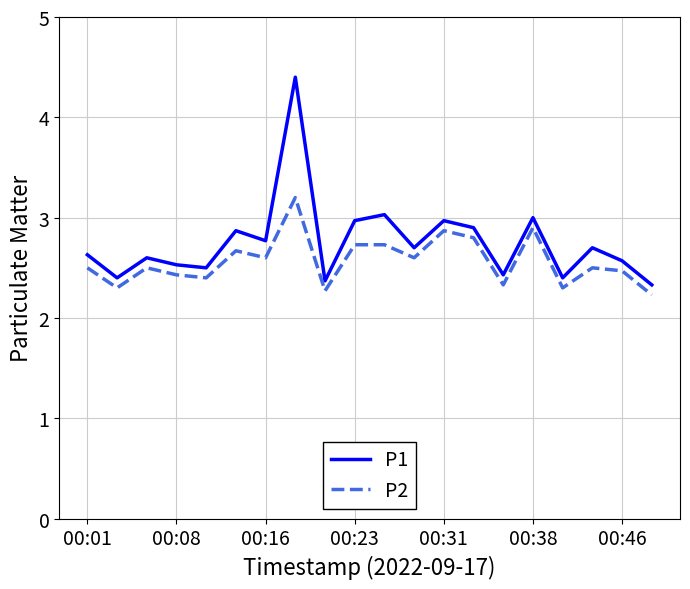

What is the greatest value displayed?

4.4